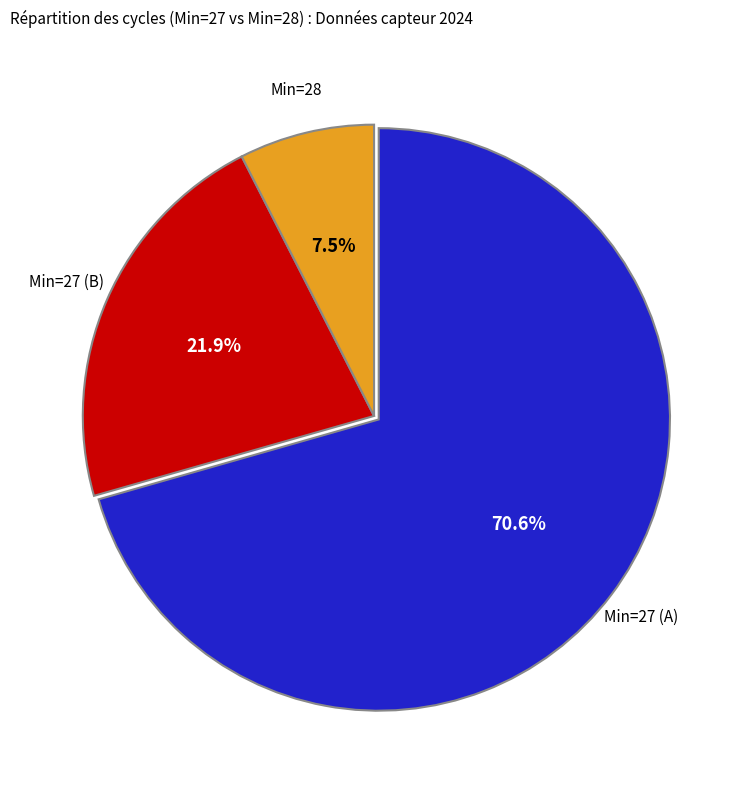

Is there any slice that represents more than half of the pie?

Yes